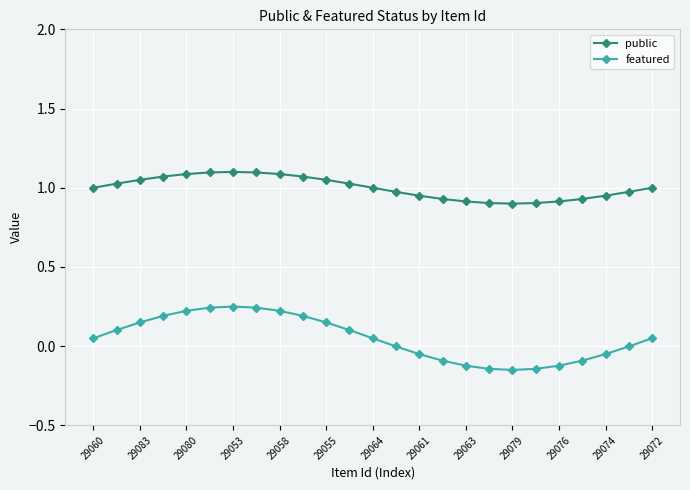

Does the chart display data point markers on the line(s)?

Yes